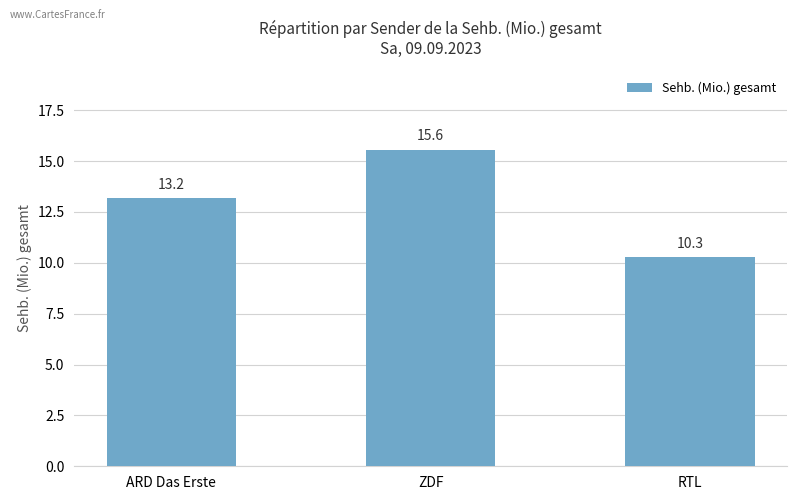

What is the maximum value shown in the chart?

15.6